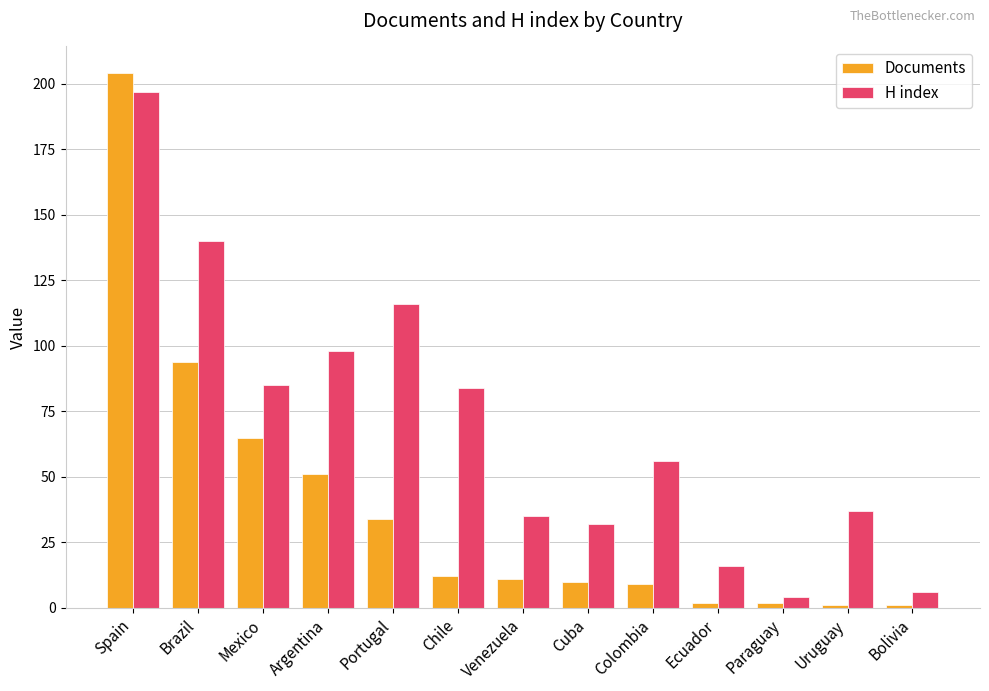

How many series are shown in this chart?

2